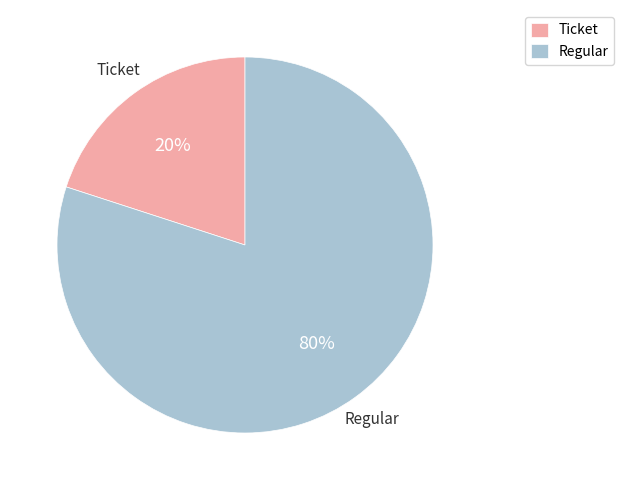

Which slice is the smallest?

Ticket